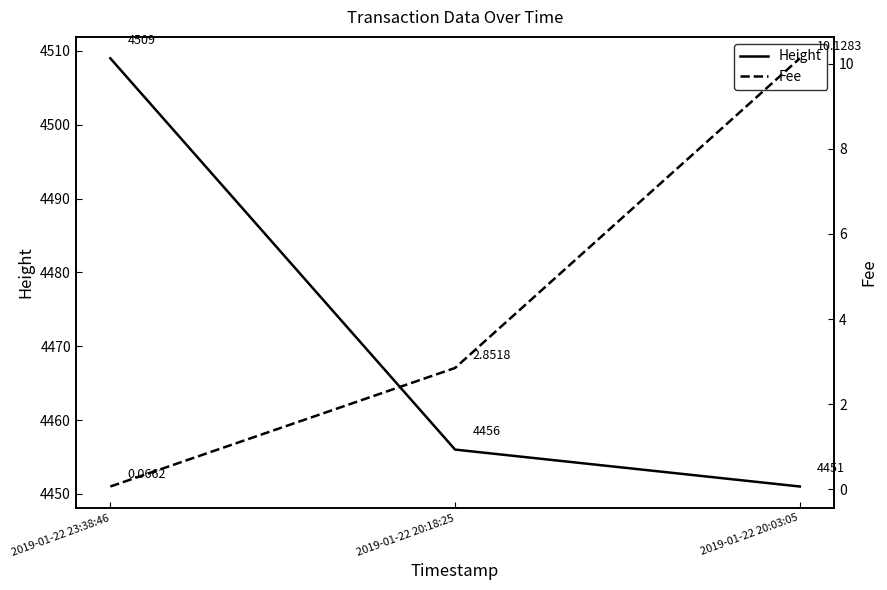

How many data points in Height are above 4456?

1